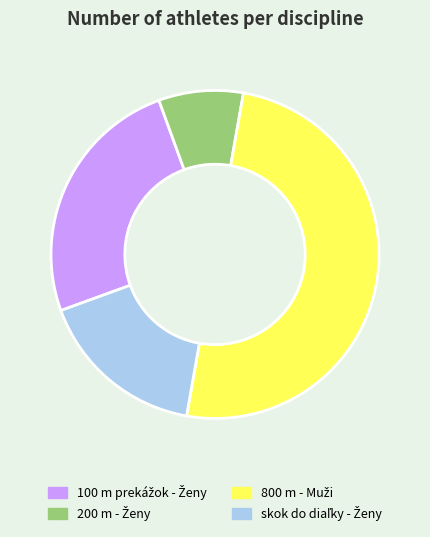

How many segments does this pie chart have?

4